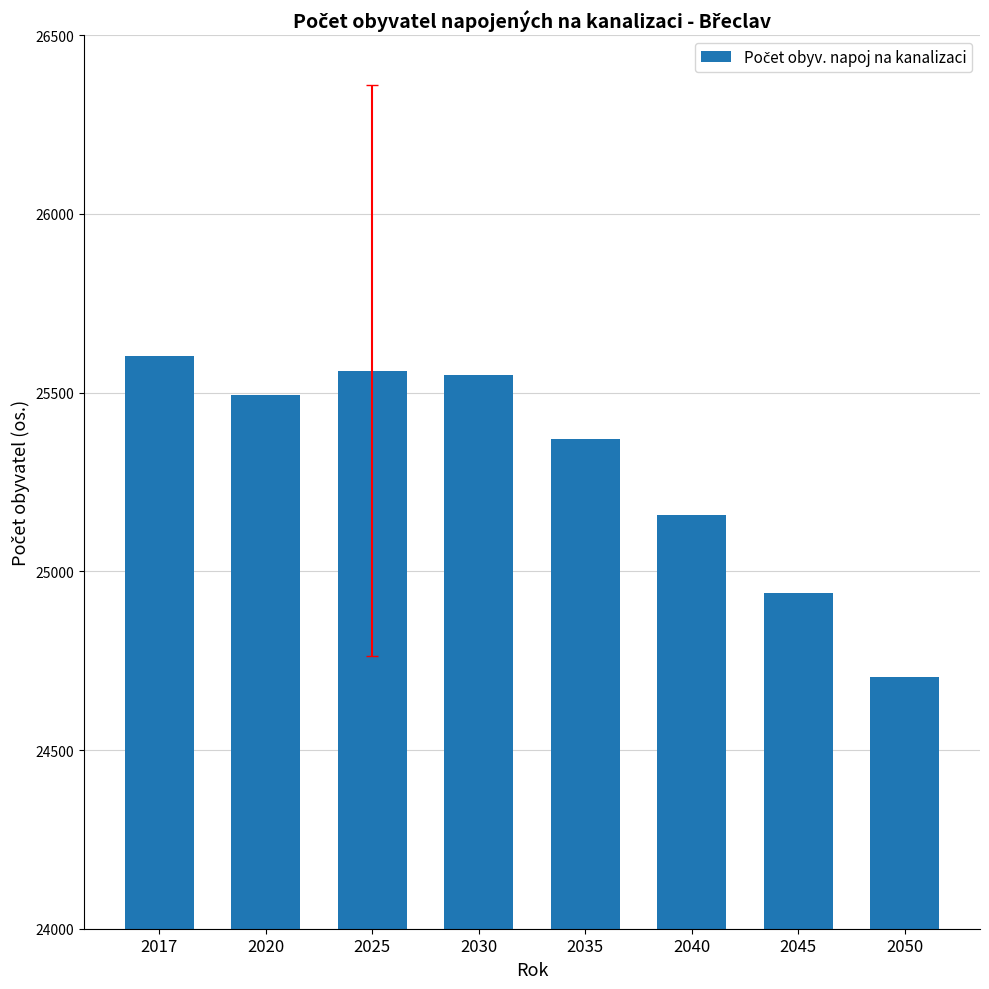

Reading left to right, list all the values displayed in this chart.

2017=25604	2020=25493	2025=25562	2030=25549	2035=25371	2040=25159	2045=24939	2050=24704